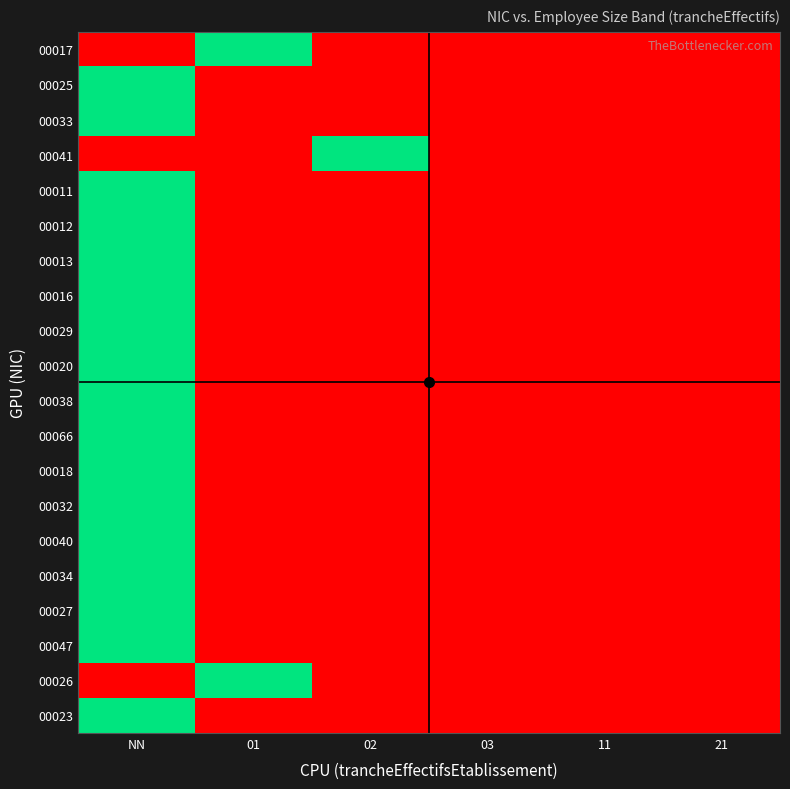

Reading left to right, extract all data points from this chart.

00017: NN=0	01=1	02=0	03=0	11=0	21=0
00025: NN=1	01=0	02=0	03=0	11=0	21=0
00033: NN=1	01=0	02=0	03=0	11=0	21=0
00041: NN=0	01=0	02=1	03=0	11=0	21=0
00011: NN=1	01=0	02=0	03=0	11=0	21=0
00012: NN=1	01=0	02=0	03=0	11=0	21=0
00013: NN=1	01=0	02=0	03=0	11=0	21=0
00016: NN=1	01=0	02=0	03=0	11=0	21=0
00029: NN=1	01=0	02=0	03=0	11=0	21=0
00020: NN=1	01=0	02=0	03=0	11=0	21=0
00038: NN=1	01=0	02=0	03=0	11=0	21=0
00066: NN=1	01=0	02=0	03=0	11=0	21=0
00018: NN=1	01=0	02=0	03=0	11=0	21=0
00032: NN=1	01=0	02=0	03=0	11=0	21=0
00040: NN=1	01=0	02=0	03=0	11=0	21=0
00034: NN=1	01=0	02=0	03=0	11=0	21=0
00027: NN=1	01=0	02=0	03=0	11=0	21=0
00047: NN=1	01=0	02=0	03=0	11=0	21=0
00026: NN=0	01=1	02=0	03=0	11=0	21=0
00023: NN=1	01=0	02=0	03=0	11=0	21=0